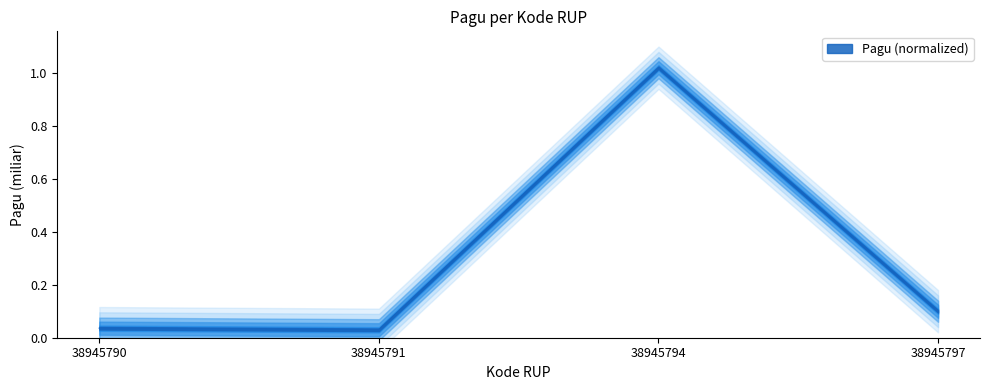

What is the difference between the maximum and minimum values?

1.0